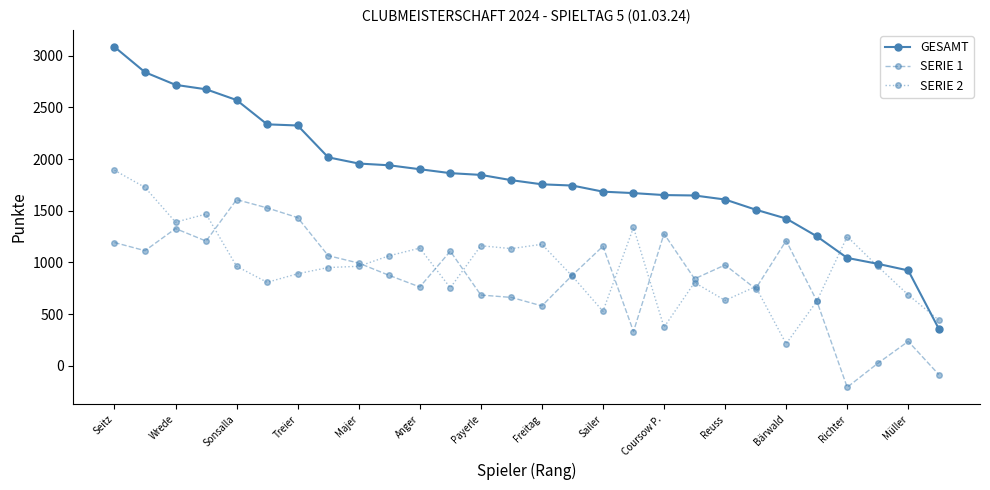

List the series in order of their peak value, lowest first.

SERIE 1, SERIE 2, GESAMT